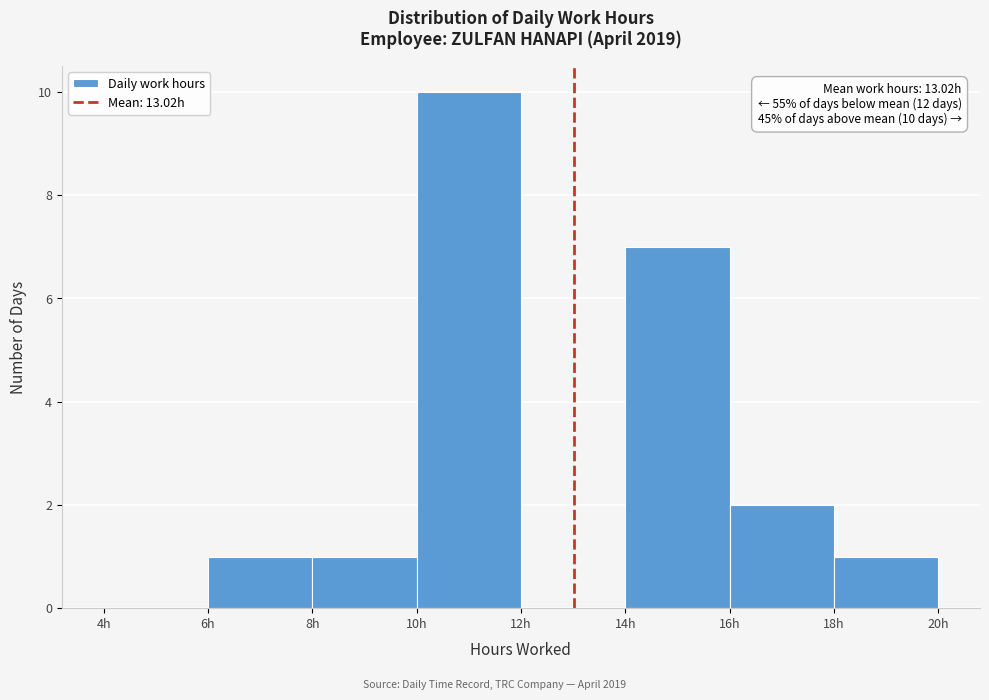

Over which range of the x-axis is the bar tallest?

10 to 12